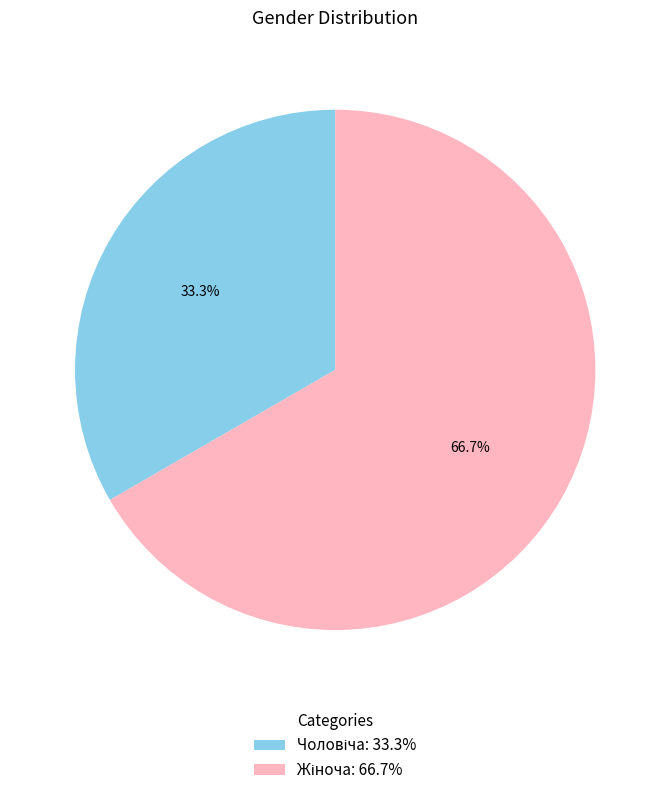

Is there any slice that represents more than half of the pie?

Yes